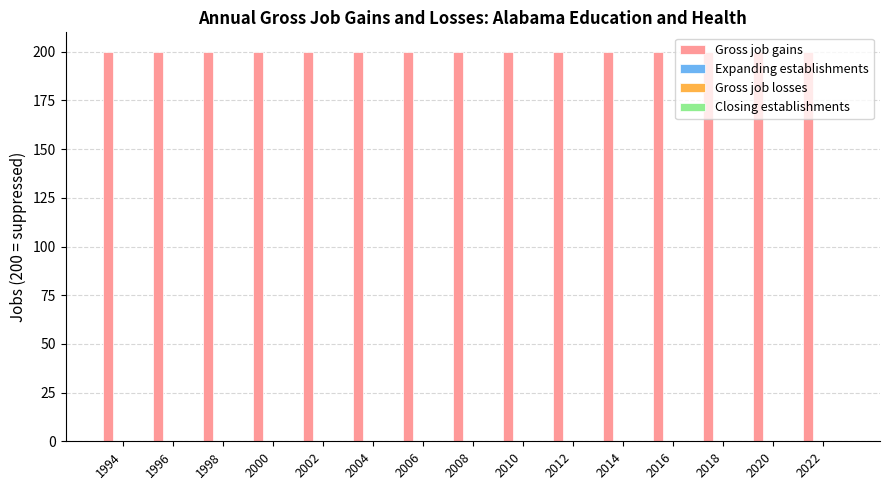

Reading left to right, what are all the values shown in this chart?

Gross job gains: 200	200	200	200	200	200	200	200	200	200	200	200	200	200	200
Expanding establishments: 0	0	0	0	0	0	0	0	0	0	0	0	0	0	0
Gross job losses: 0	0	0	0	0	0	0	0	0	0	0	0	0	0	0
Closing establishments: 0	0	0	0	0	0	0	0	0	0	0	0	0	0	0